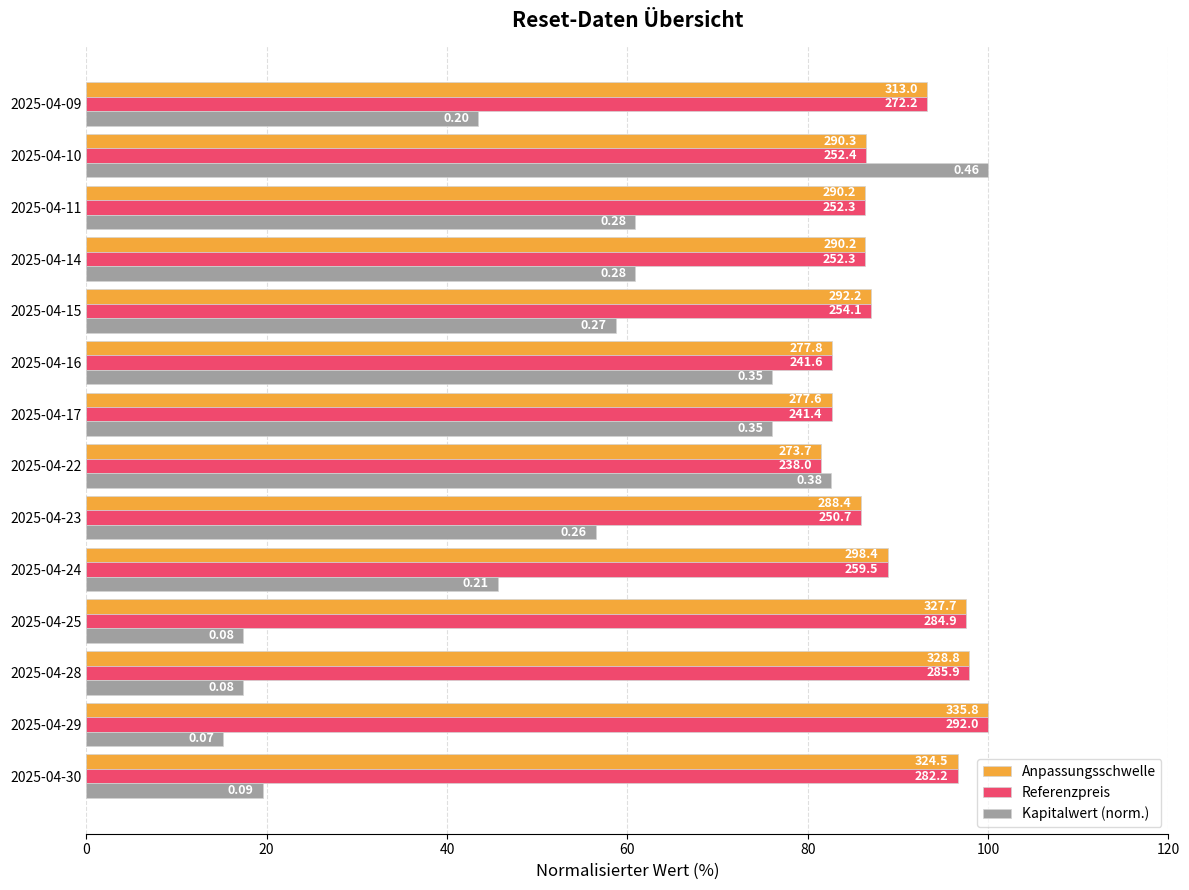

What are all the series names shown in the legend?

Anpassungsschwelle, Referenzpreis, Kapitalwert (norm.)